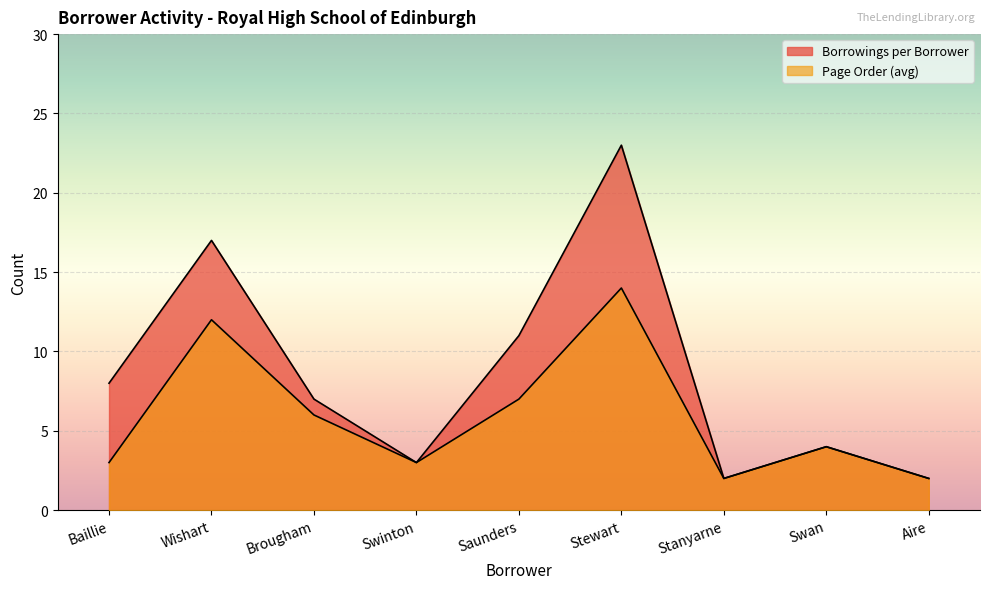

What is the maximum value for Page Order (avg)?

14